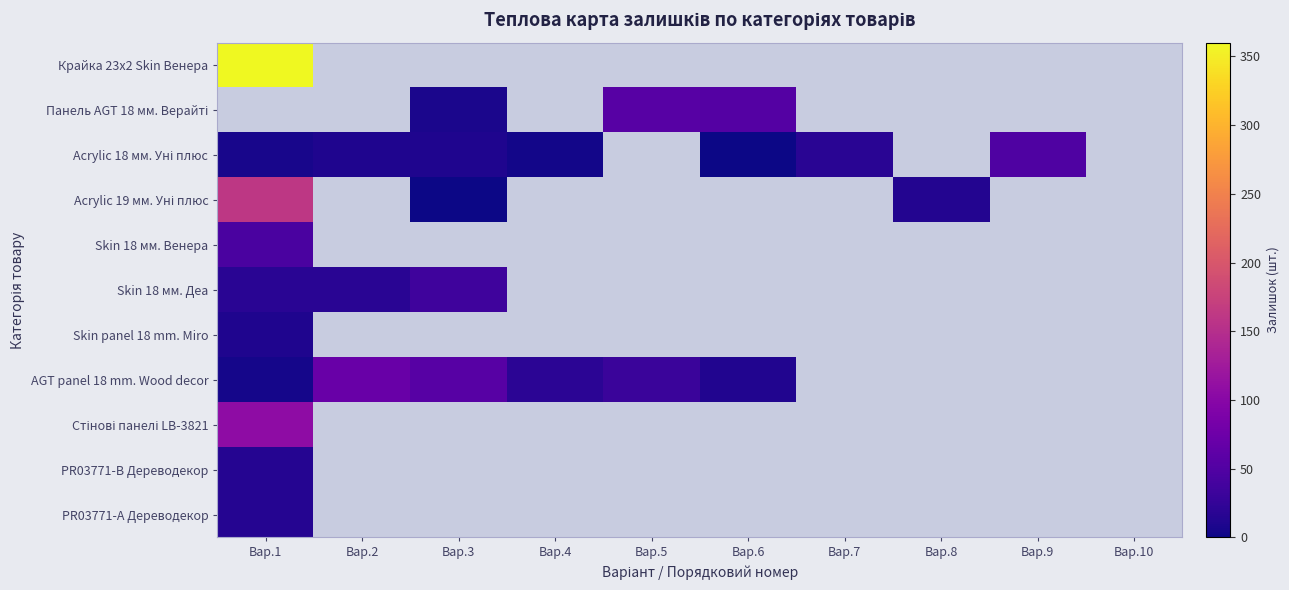

What is the maximum value for Acrylic 18 мм. Уні плюс?

48.0